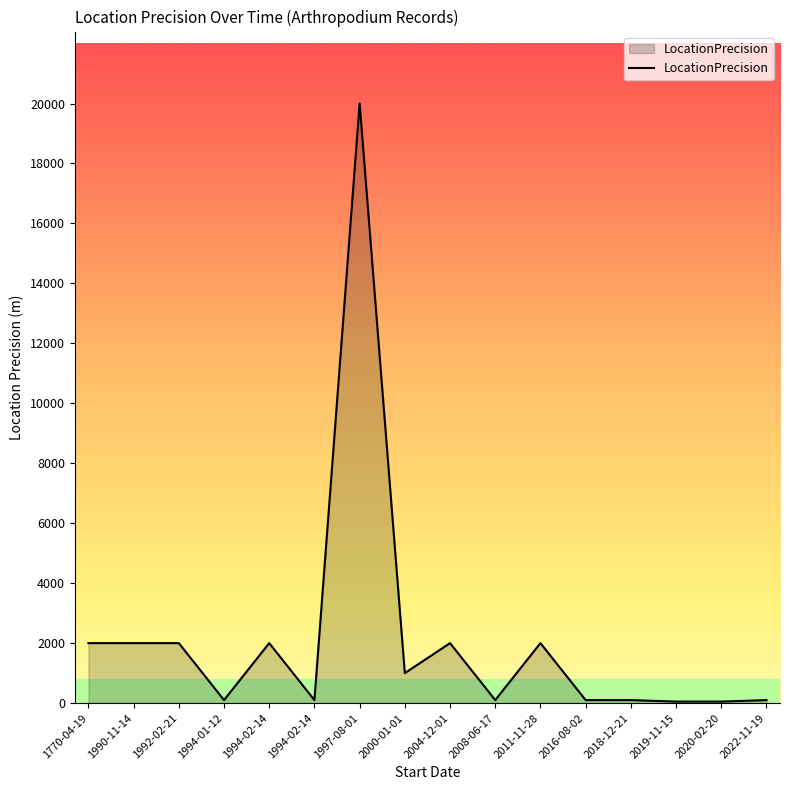

What is the average value?

2106